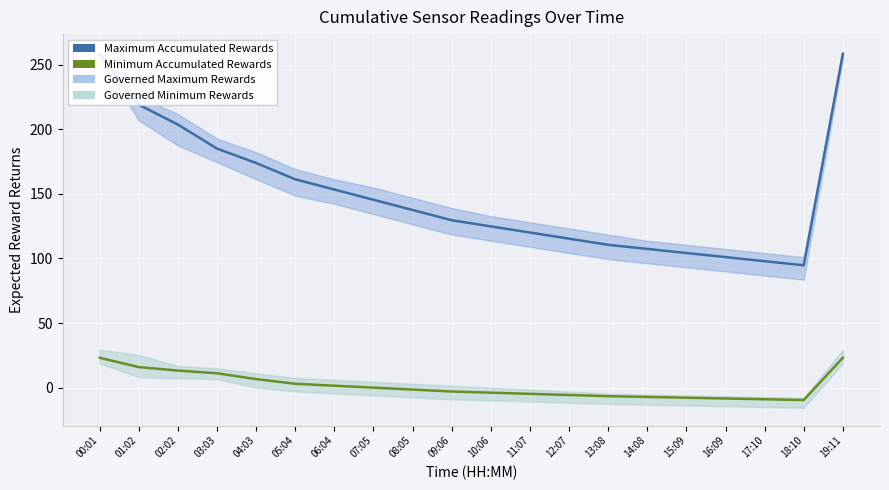

Reading left to right, transcribe all the data shown in this chart.

Maximum Accumulated Rewards: 00:01=258.3	01:02=218.9	02:02=203.5	03:03=184.9	04:03=173.8	05:04=161.2	06:04=153.3	07:05=145.4	08:05=137.4	09:06=129.5	10:06=124.8	11:07=120.0	12:07=115.3	13:08=110.5	14:08=107.3	15:09=104.2	16:09=101.0	17:10=97.8	18:10=94.7	19:11=258.3
Minimum Accumulated Rewards: 00:01=23.1	01:02=15.9	02:02=13.2	03:03=11.1	04:03=6.6	05:04=3.0	06:04=1.5	07:05=0.0	08:05=-1.5	09:06=-3.0	10:06=-3.9	11:07=-4.8	12:07=-5.7	13:08=-6.6	14:08=-7.2	15:09=-7.8	16:09=-8.4	17:10=-9.0	18:10=-9.6	19:11=23.1